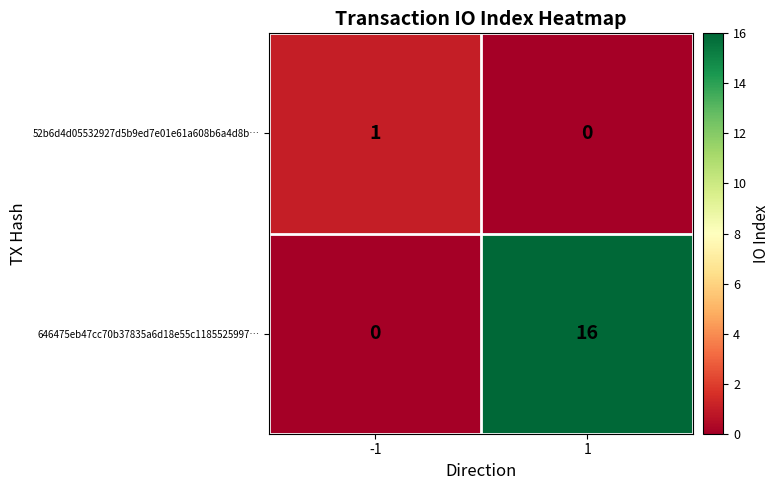

At how many categories does at least one series exceed 8?

1